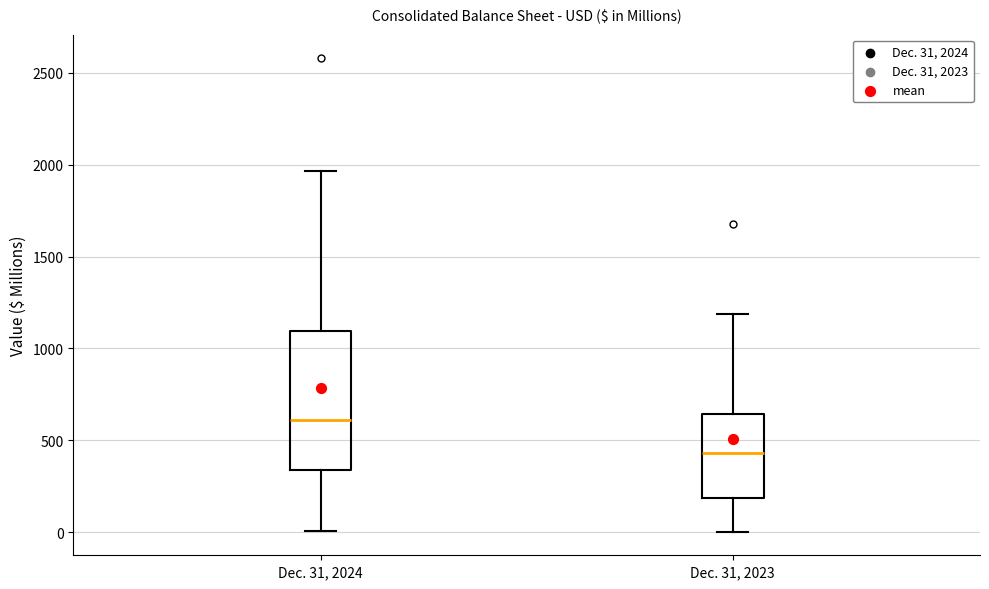

Which box has the highest median line?

Dec. 31, 2024